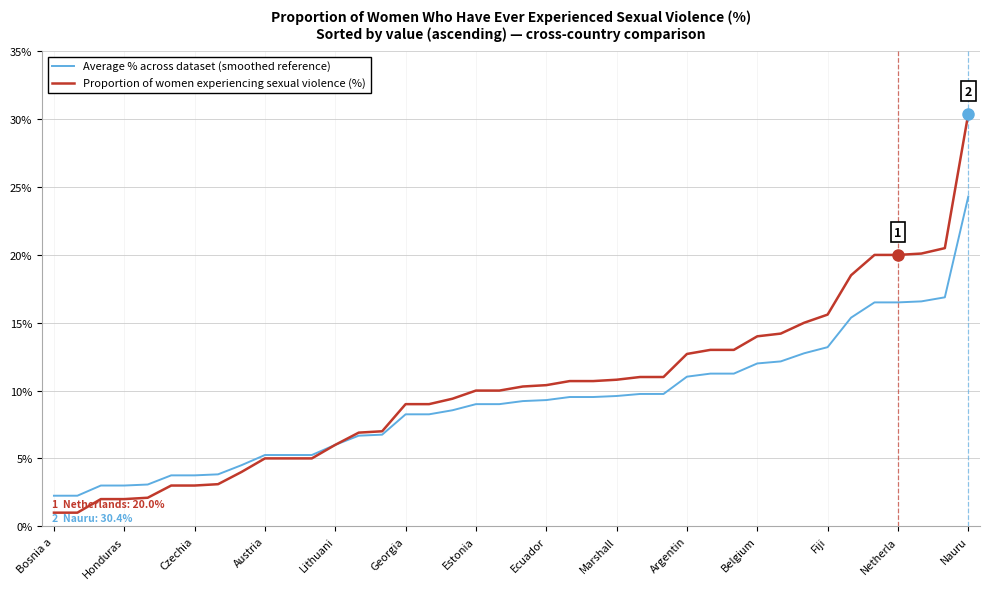

What is the difference between the second highest and minimum values in the Average % across dataset (smoothed reference) series?

14.6